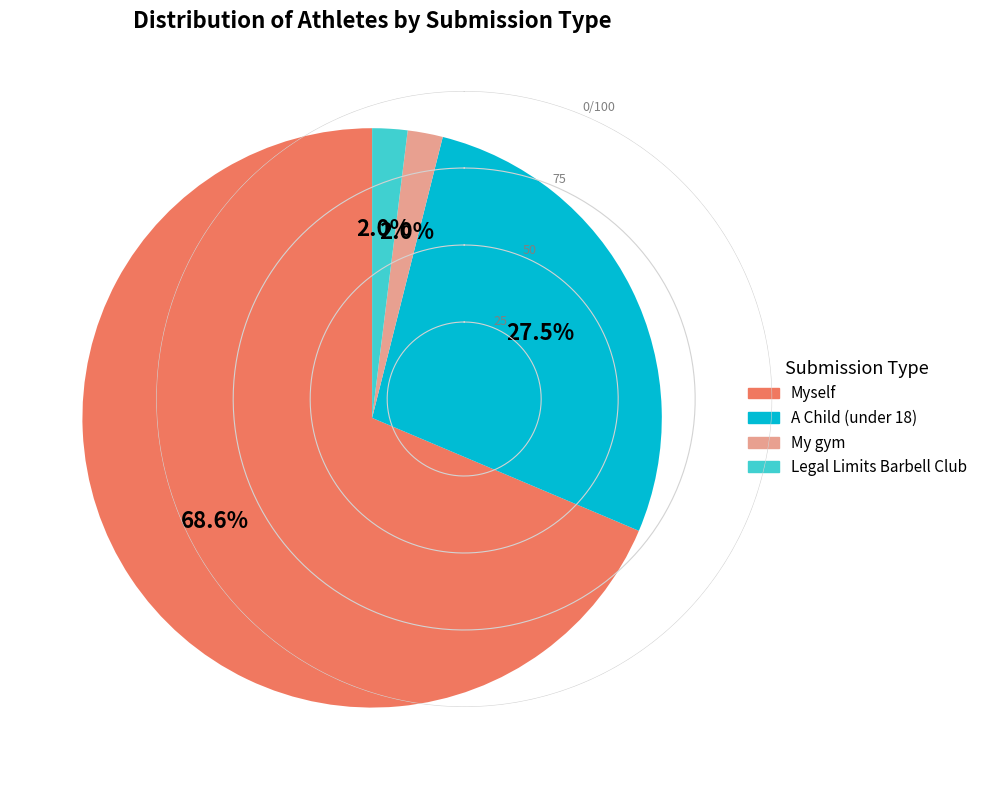

Count the number of slices in the pie.

4